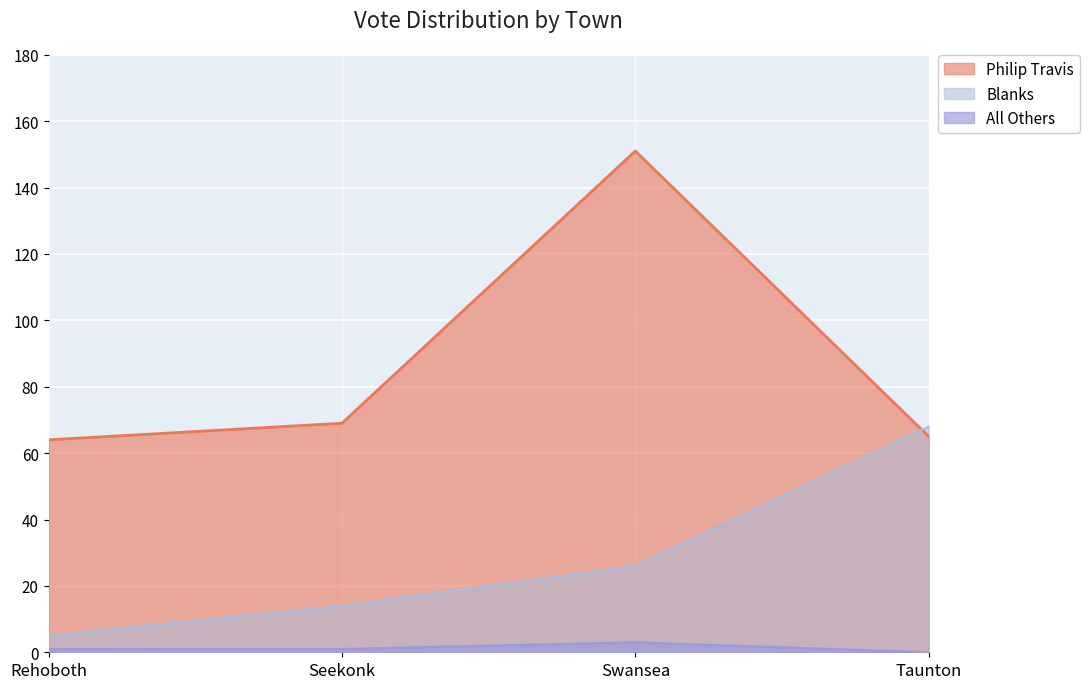

Which label corresponds to the largest value in the chart?

Swansea